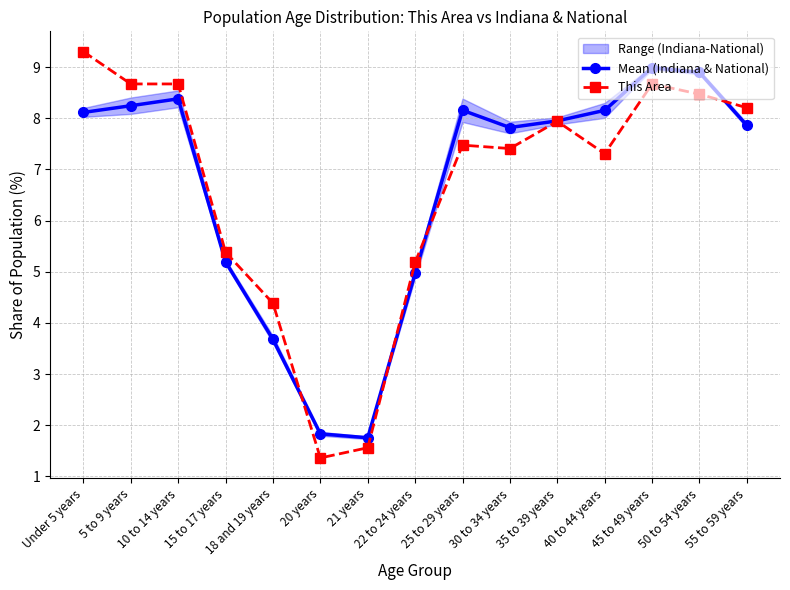

How many lines are shown in the chart?

2